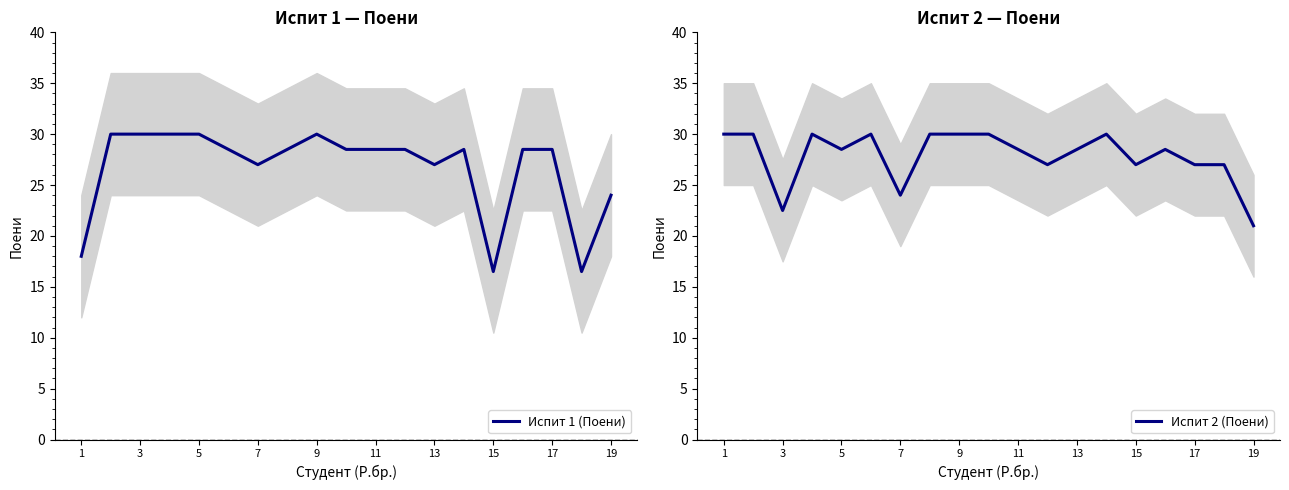

Which series ends up on top after the final intersection of Испит 1 (Поени) and Испит 2 (Поени)?

Испит 1 (Поени)